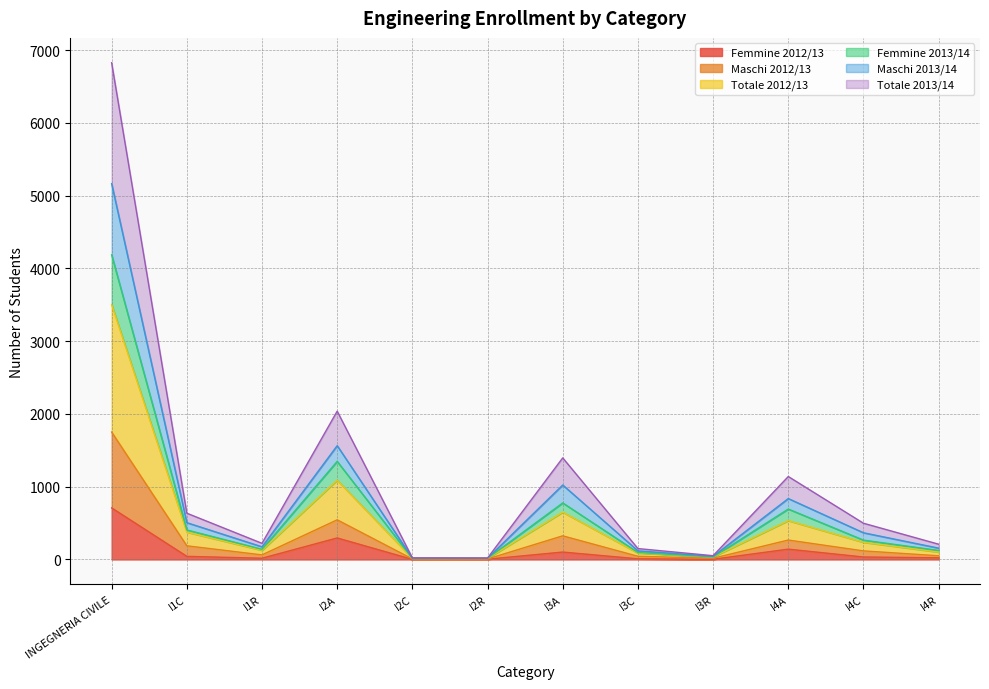

What is the difference between the Femmine 2012/13 values at I4R and I3C?

14